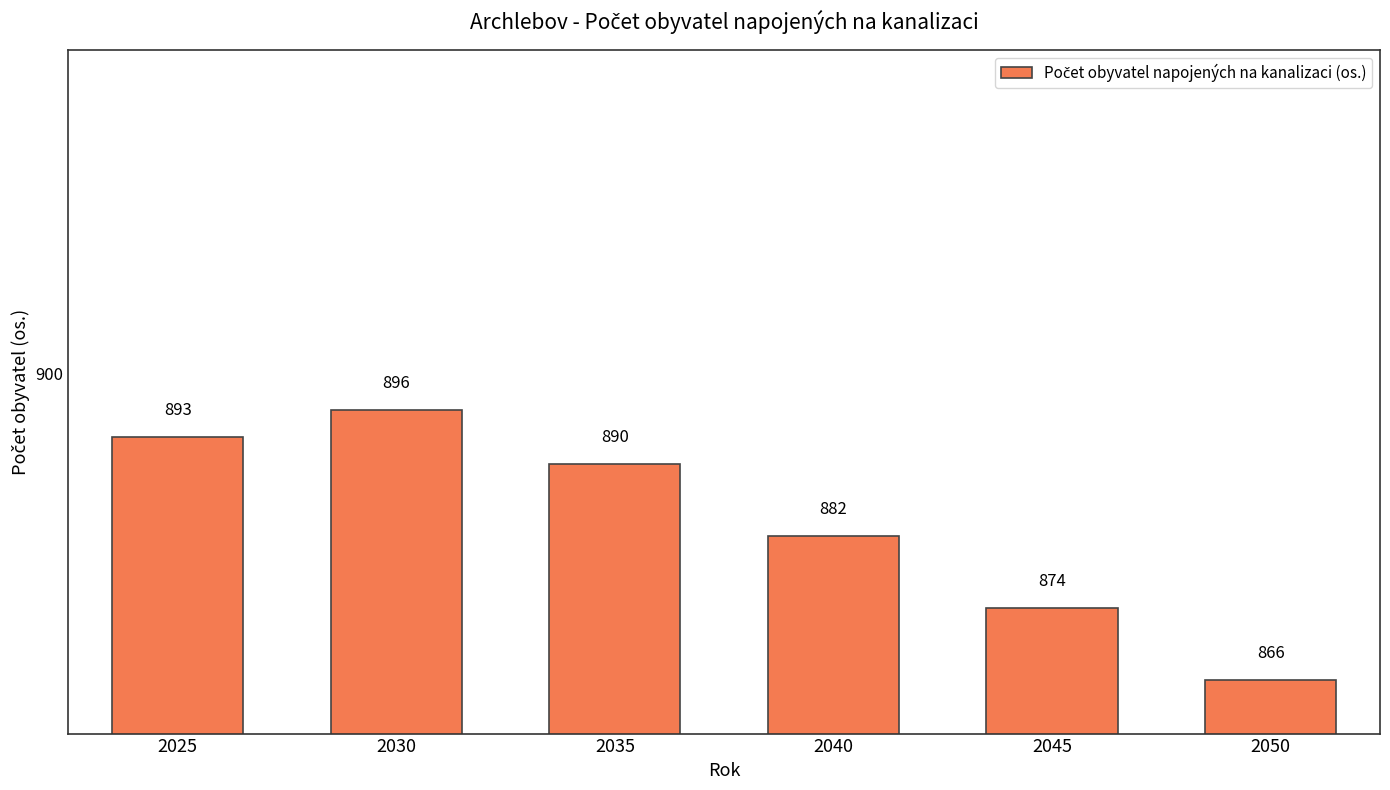

Does the chart contain stacked bars?

No